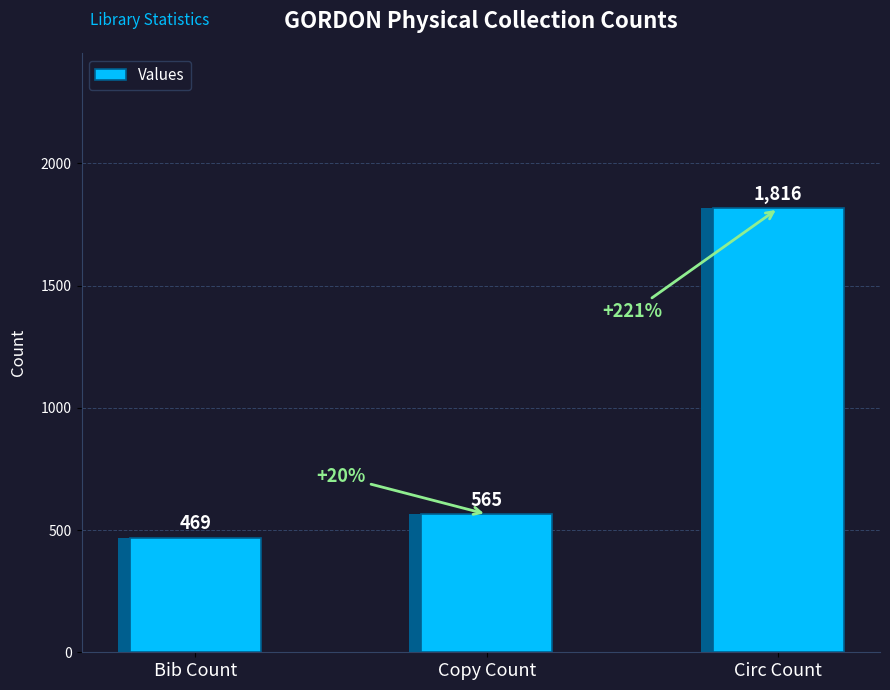

What is the label of the 2nd bar from the left?

Copy Count